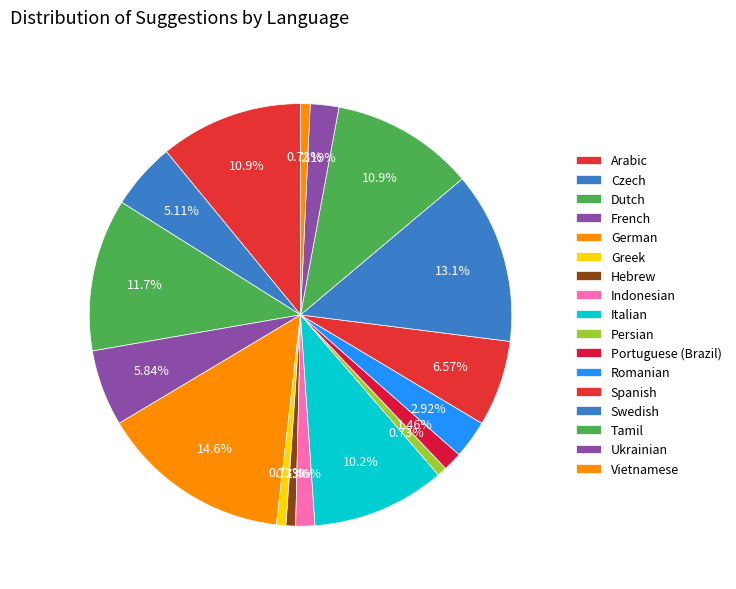

True or false: Spanish accounts for 1% of the total.

False